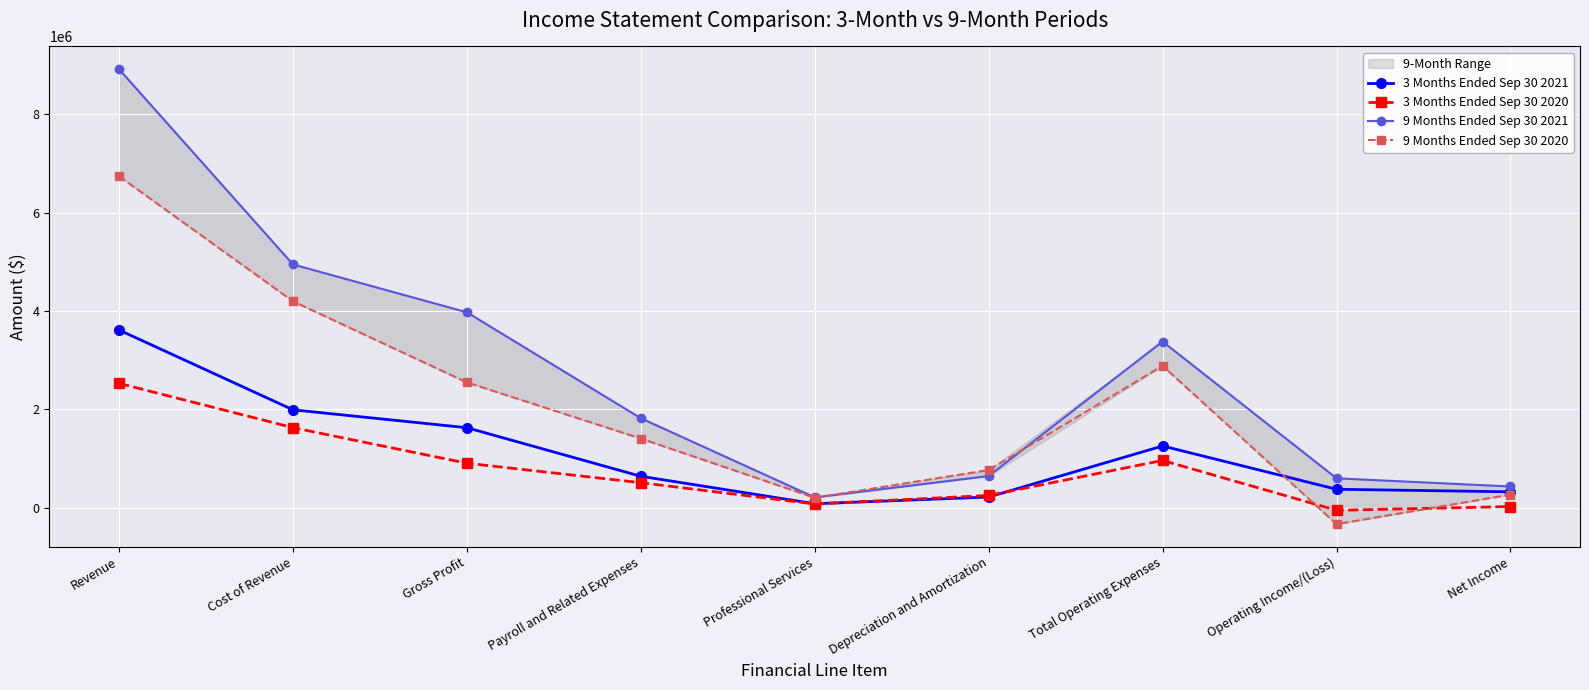

How many lines are shown in the chart?

4